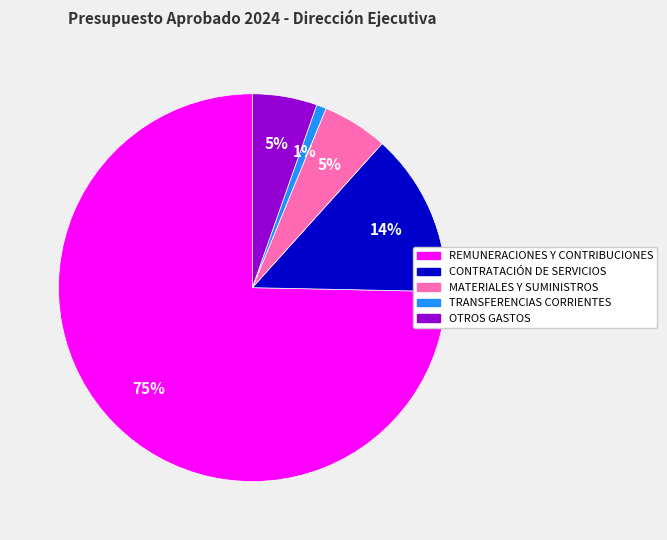

How many slices are in this pie chart?

5